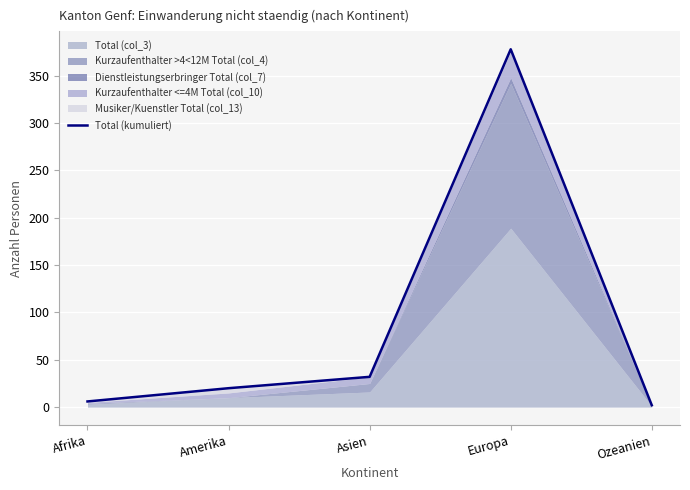

Where is the first local maximum?

Europa